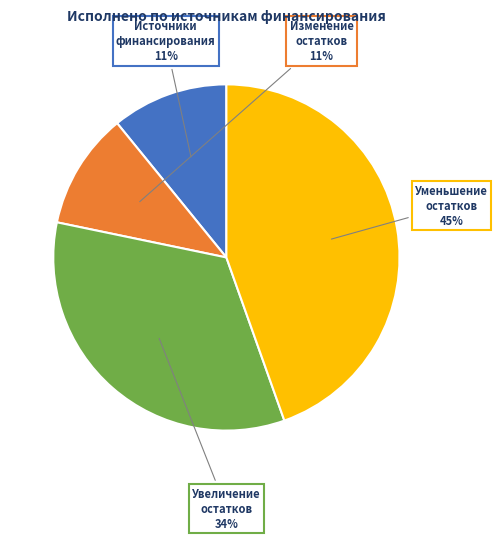

To the nearest percent, what is the difference between the largest and smallest slice percentages?

34%